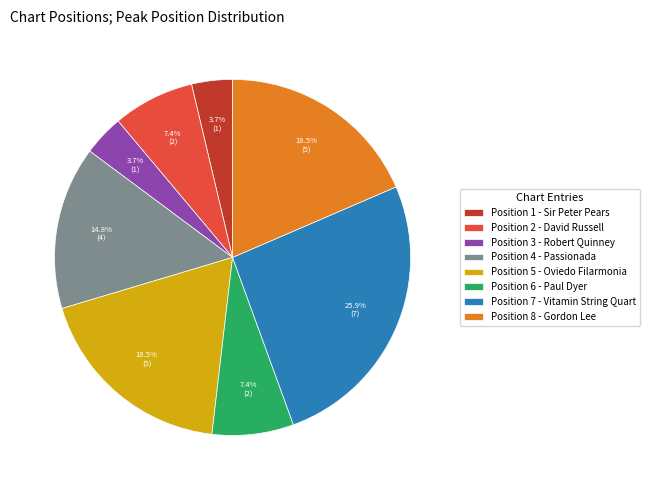

To the nearest percent, what is the difference between the largest and smallest slice percentages?

22%